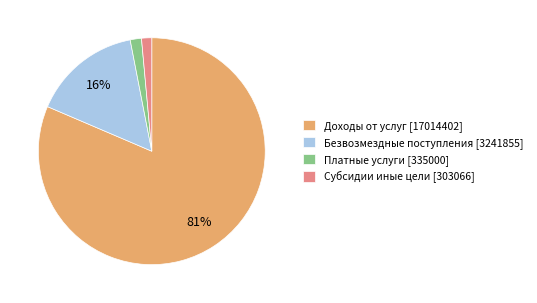

Which slice is the largest?

Доходы от услуг [17014402]